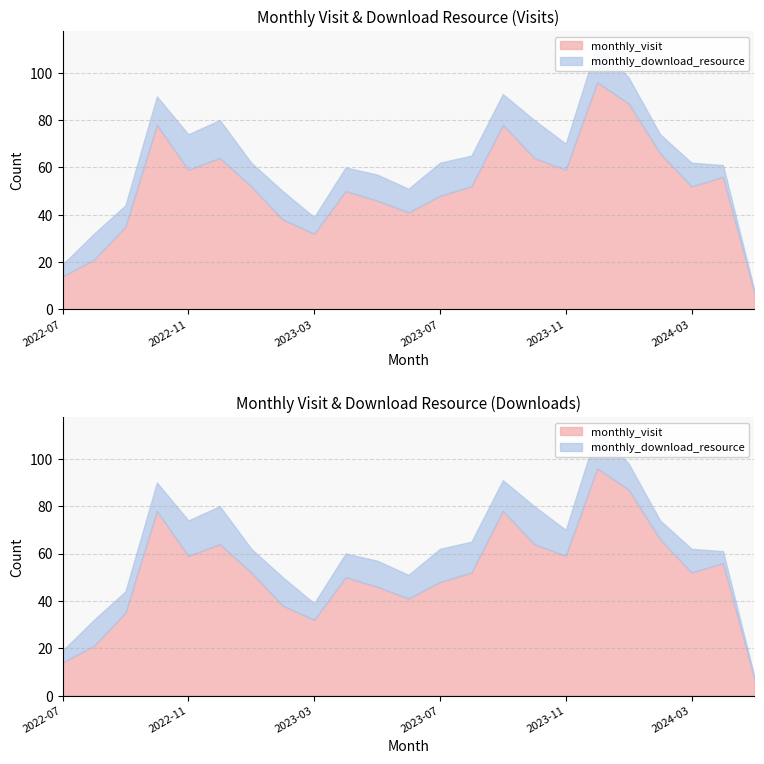

At which label does monthly_visit reach its minimum?

2024-05